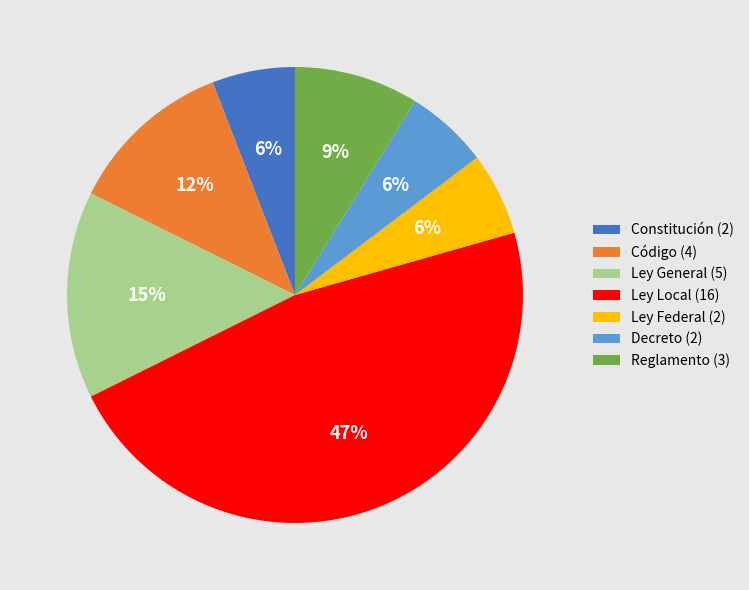

What percentage is the Decreto (2) slice, to the nearest percent?

6%